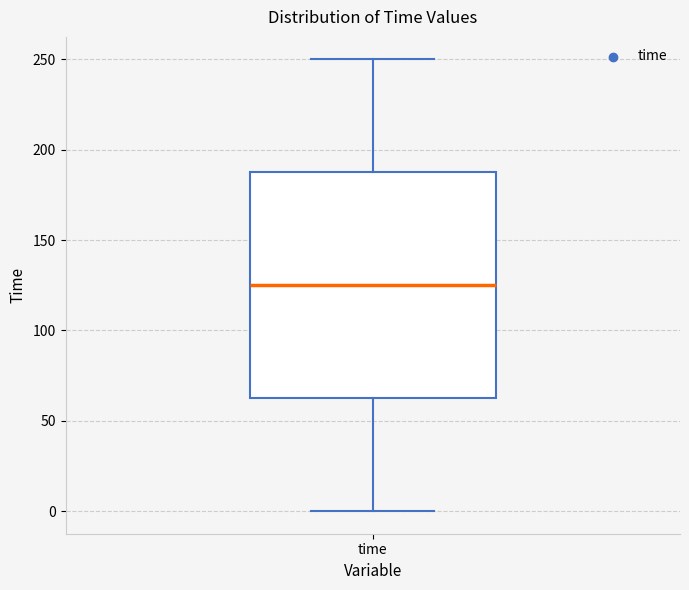

Transcribe this box plot: give where the median line is, the range the box spans, and where the two whiskers end, as read against the y-axis. The values are not printed on the chart, so give them approximately, as read against the axis.

median 125, box 65 to 190, whiskers 0 to 250